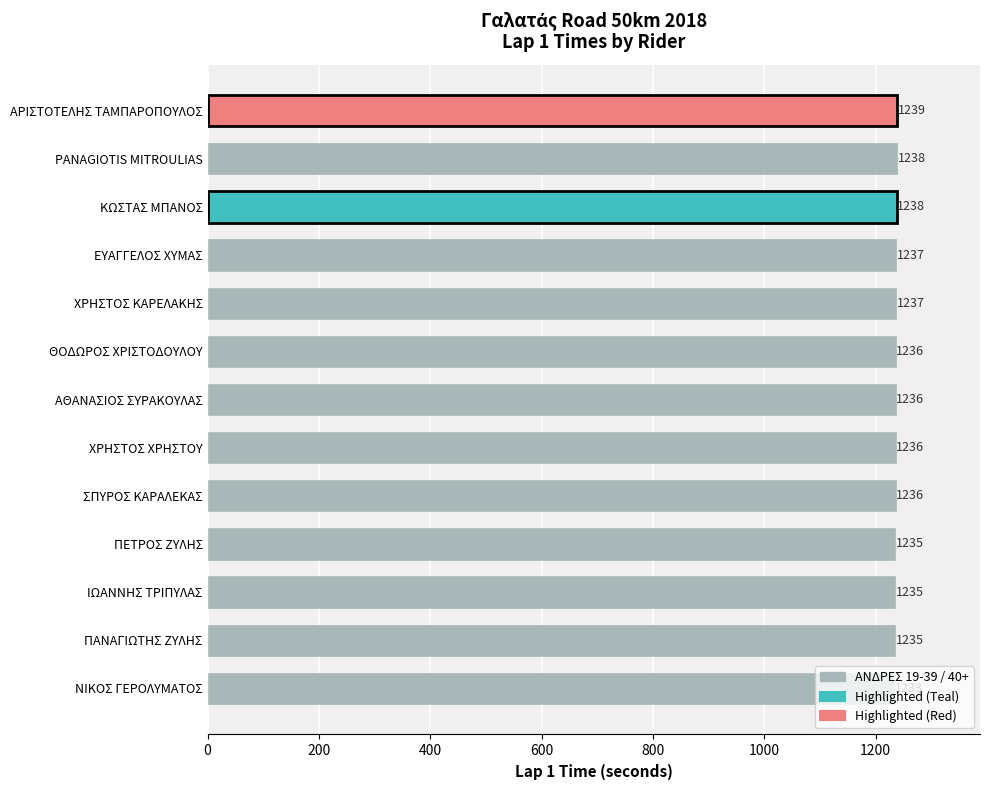

Which category has the highest value across all series?

ΑΡΙΣΤΟΤΕΛΗΣ ΤΑΜΠΑΡΟΠΟΥΛΟΣ